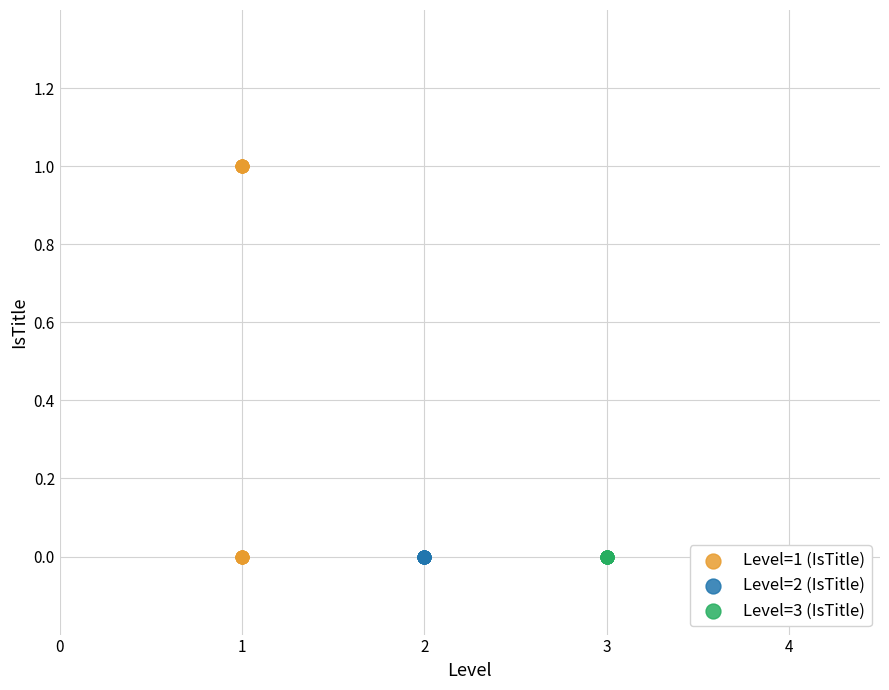

Which series reaches the maximum Y coordinate?

Level=1 (IsTitle)